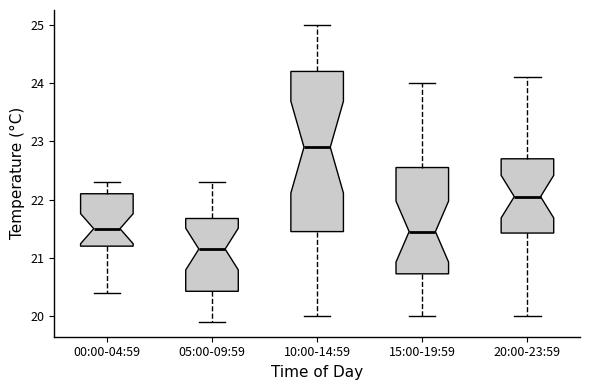

Reading left to right, read every box against the y-axis: the position of its median line, the range the box covers, and the ends of its whiskers. The values are not printed on the chart, so give them approximately, as read against the axis.

00:00-04:59: median 21.5, box 21.2 to 22.1, whiskers 20.4 to 22.3
05:00-09:59: median 21.2, box 20.4 to 21.7, whiskers 19.9 to 22.3
10:00-14:59: median 22.9, box 21.5 to 24.2, whiskers 20.0 to 25.0
15:00-19:59: median 21.5, box 20.7 to 22.6, whiskers 20.0 to 24.0
20:00-23:59: median 22.1, box 21.4 to 22.7, whiskers 20.0 to 24.1